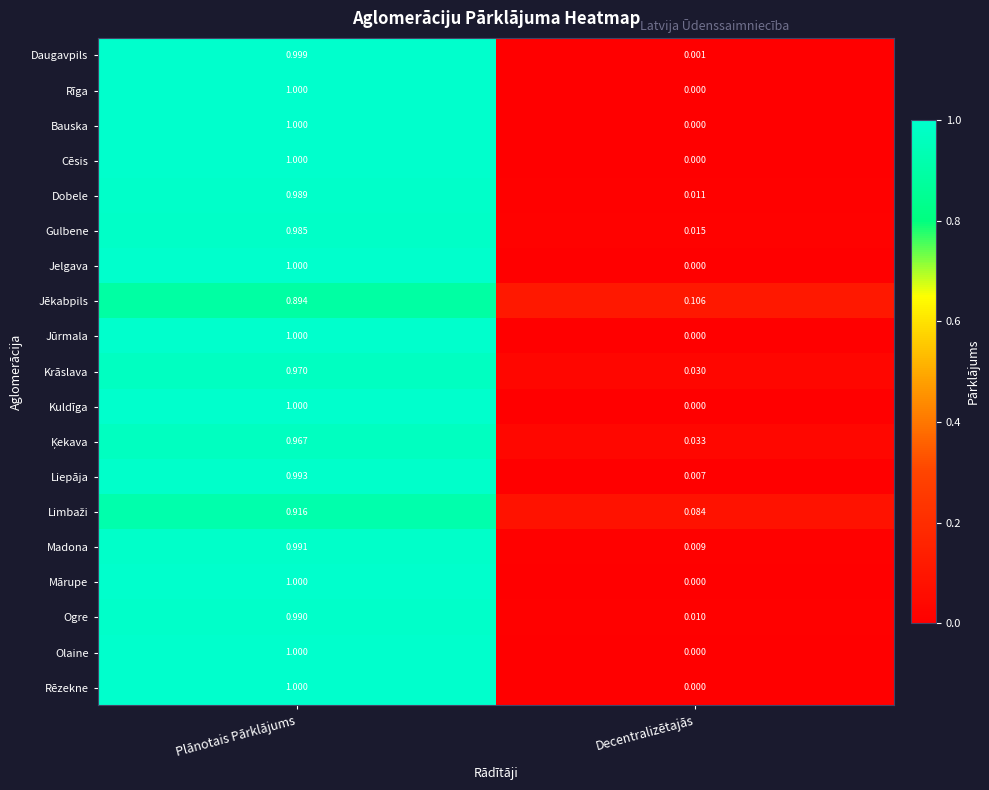

List the labels in order of Cēsis value, smallest first.

Decentralizētajās, Plānotais Pārklājums